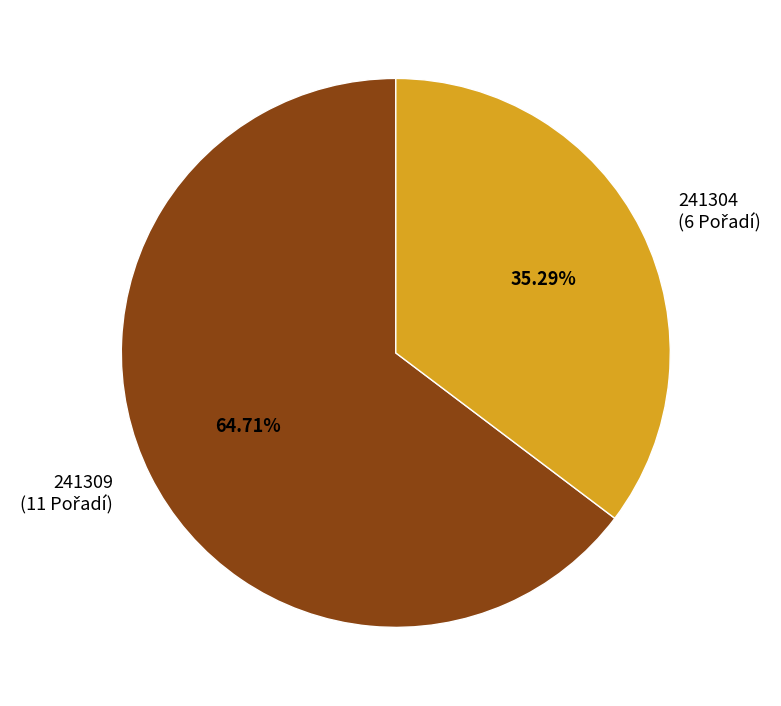

Combined, what portion of the pie is 241309 and 241304?

100.0%